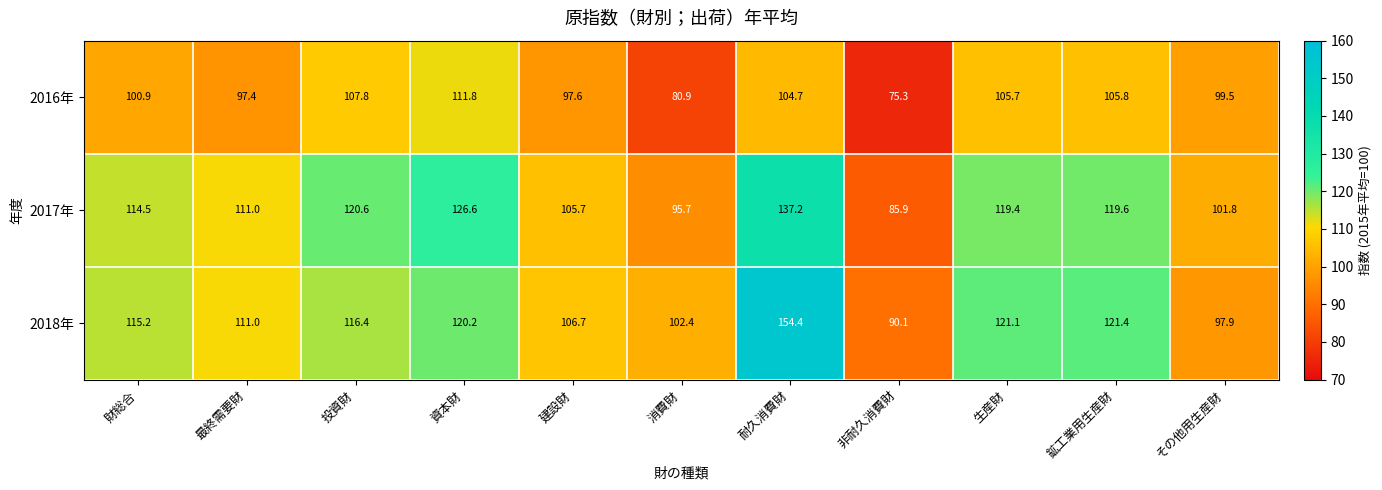

How many data points in 2016年 are above 100?

6